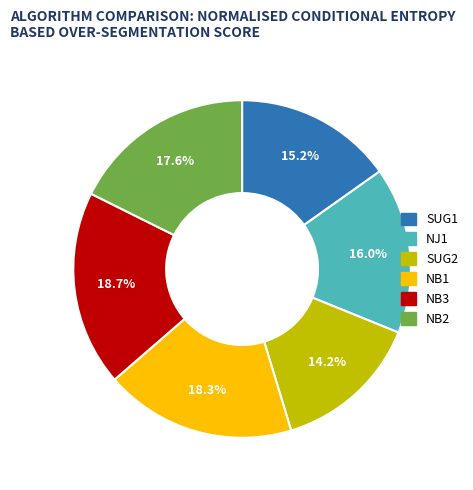

How many slices are in this pie chart?

6